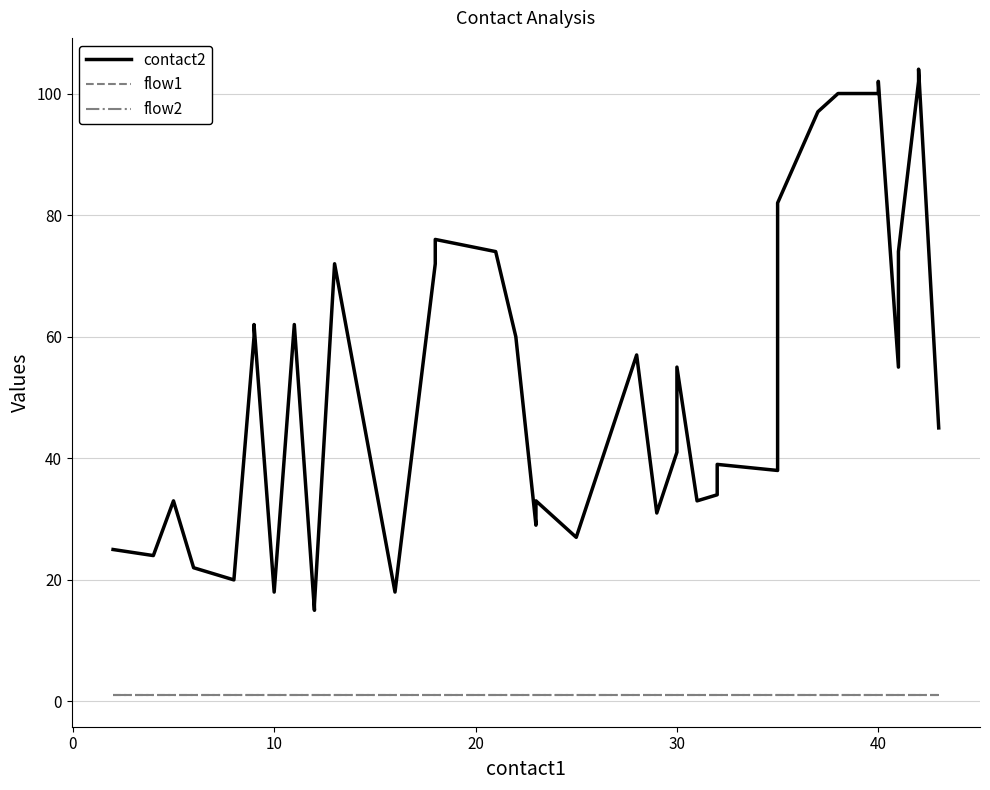

What is the maximum value for contact2?

104